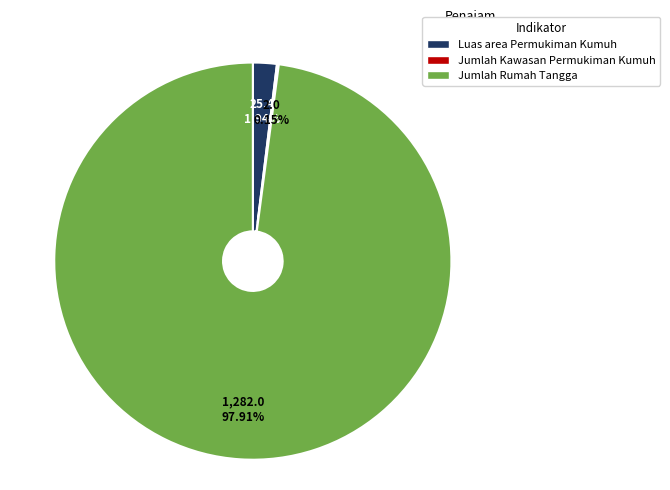

What is the largest slice in the pie chart?

Jumlah Rumah Tangga